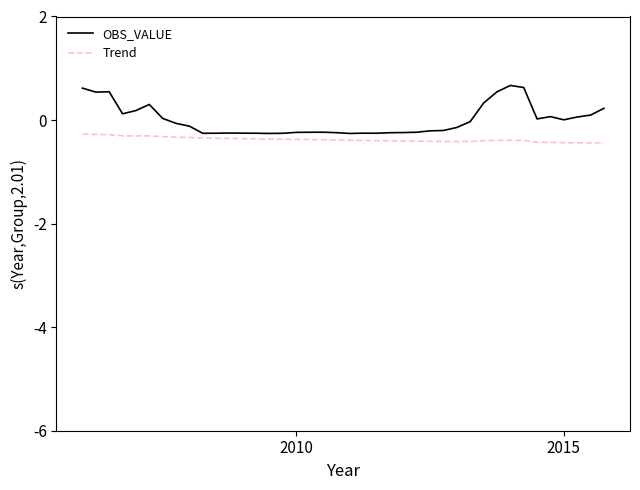

What is the smallest value displayed?

-0.4